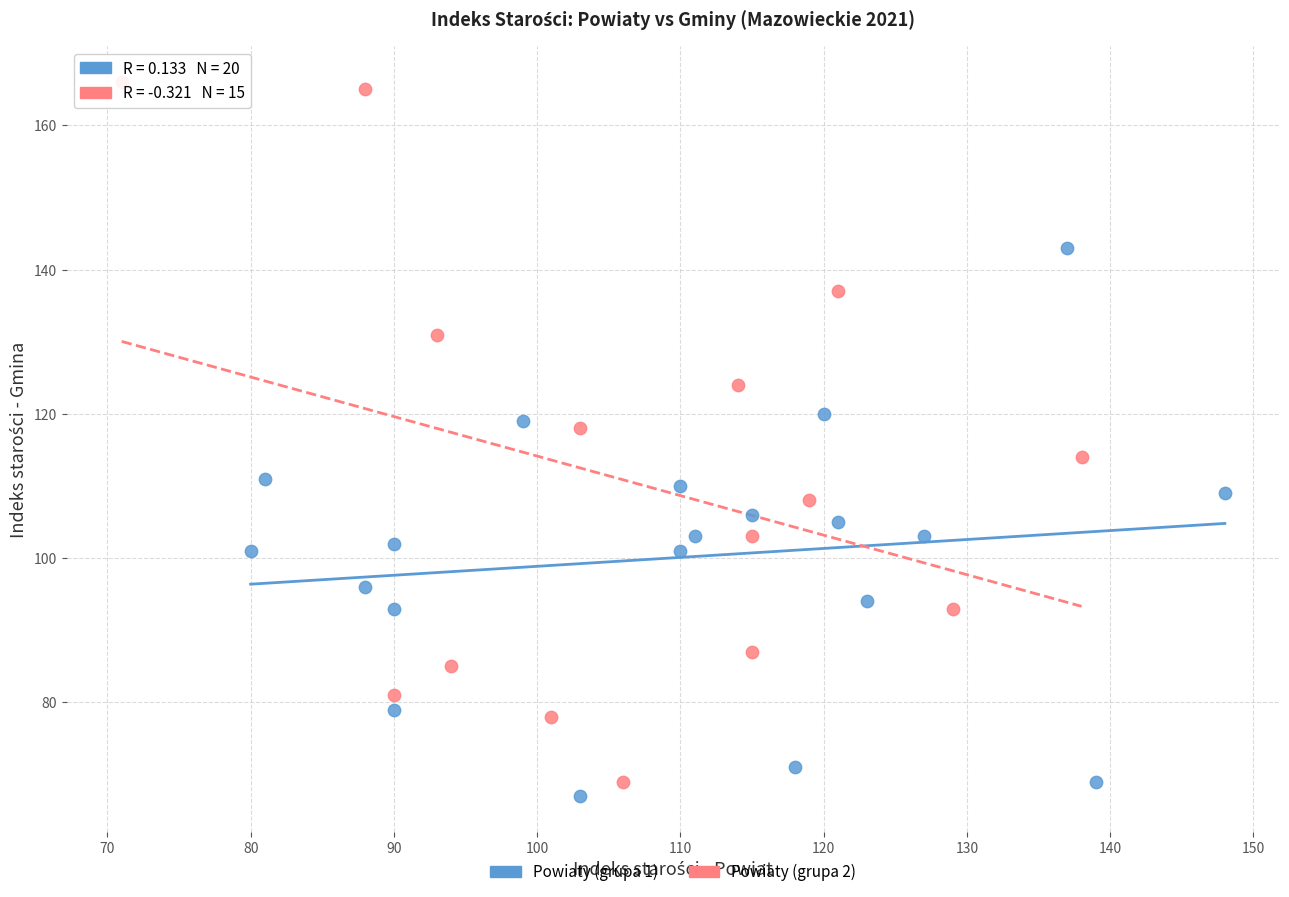

Which series has the largest Y range (max minus min)?

Powiaty (grupa 2)